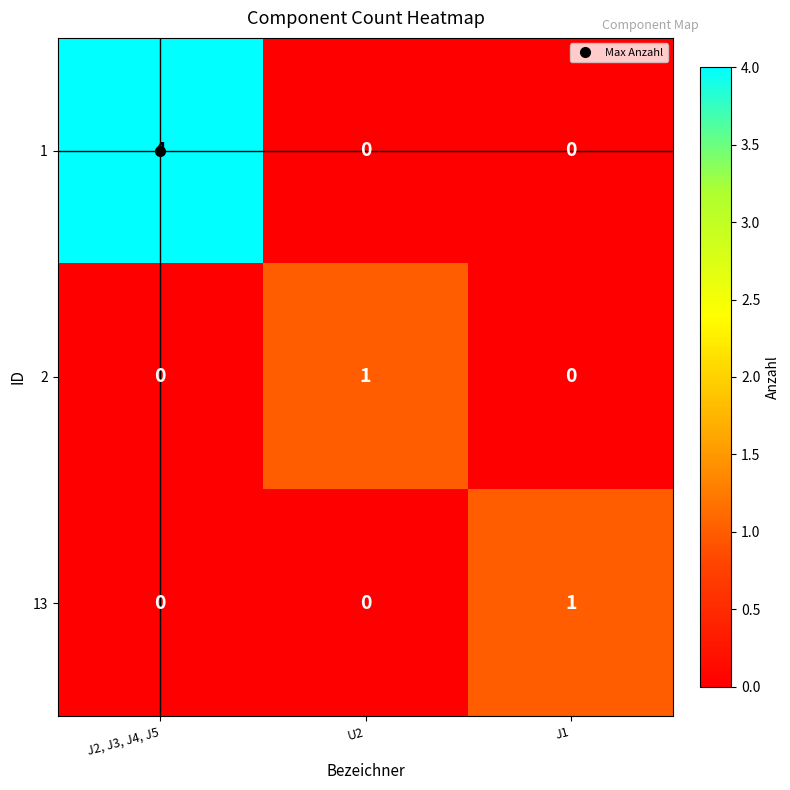

Is the value of 1 at J1 greater than the value of 2 at U2?

No